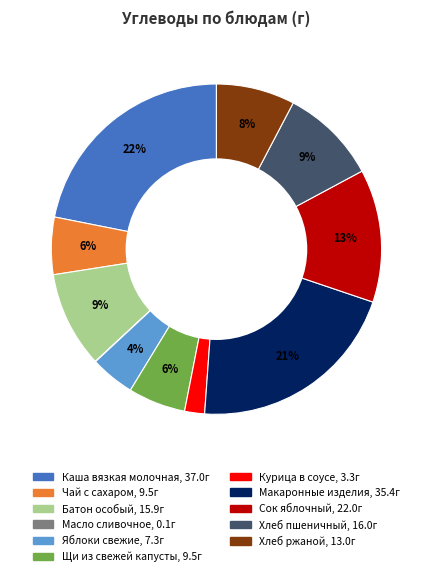

Is there any slice that represents more than half of the pie?

No